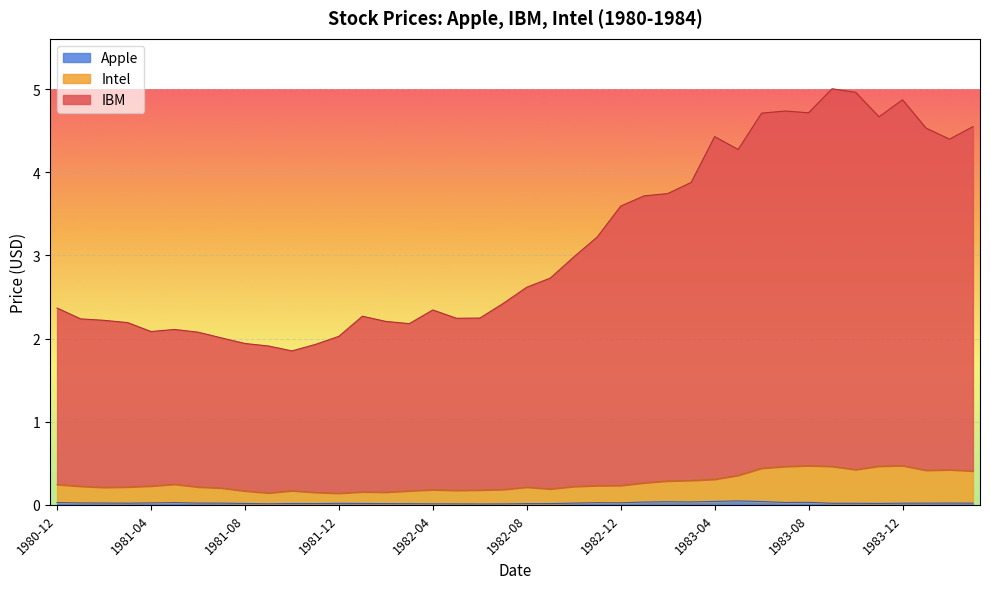

At which label is IBM closest to 3?

1982-10